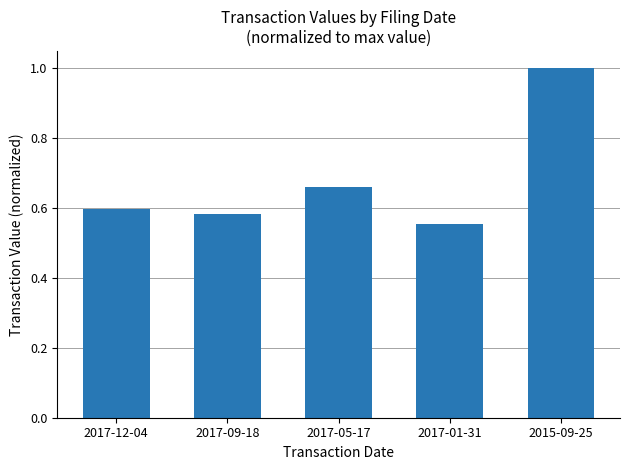

What is the label of the 5th bar from the right?

2017-12-04